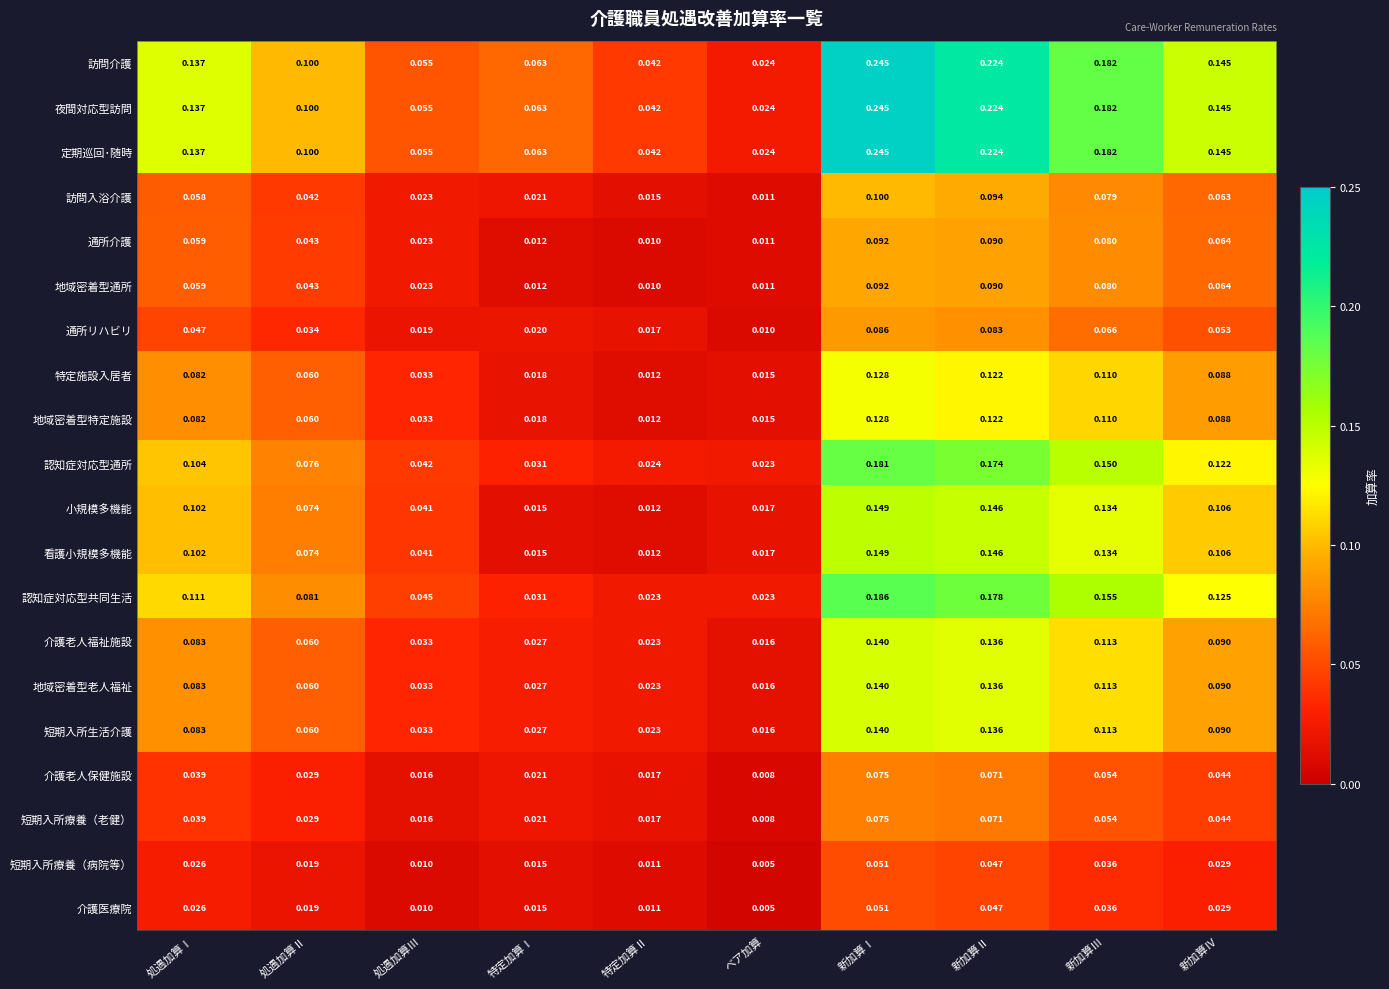

Rank the categories by 訪問入浴介護 value from lowest to highest.

ベア加算, 特定加算Ⅱ, 特定加算Ⅰ, 処遇加算Ⅲ, 処遇加算Ⅱ, 処遇加算Ⅰ, 新加算Ⅳ, 新加算Ⅲ, 新加算Ⅱ, 新加算Ⅰ